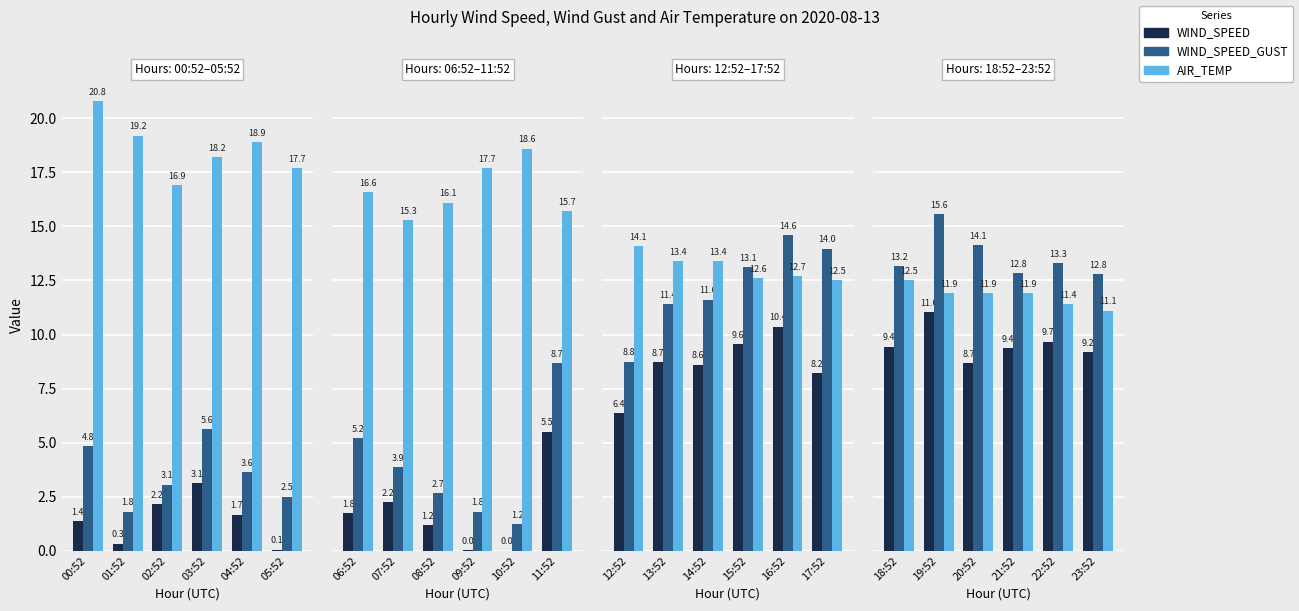

How many groups of bars are there?

6